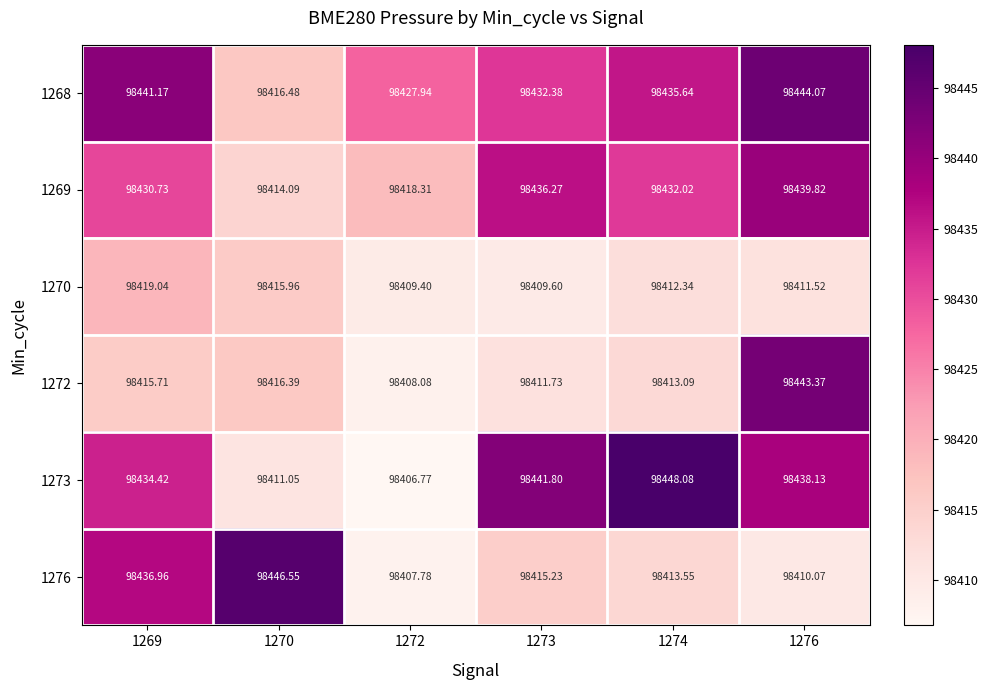

What is the spread (max minus min) of values at 1270?

35.5